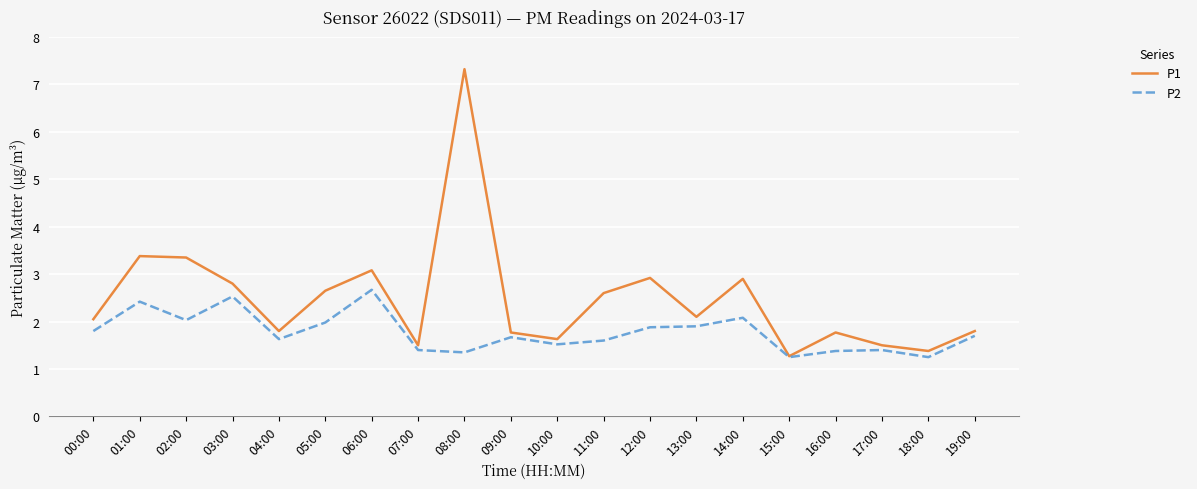

List the series in order of their overall mean, highest first.

P1, P2